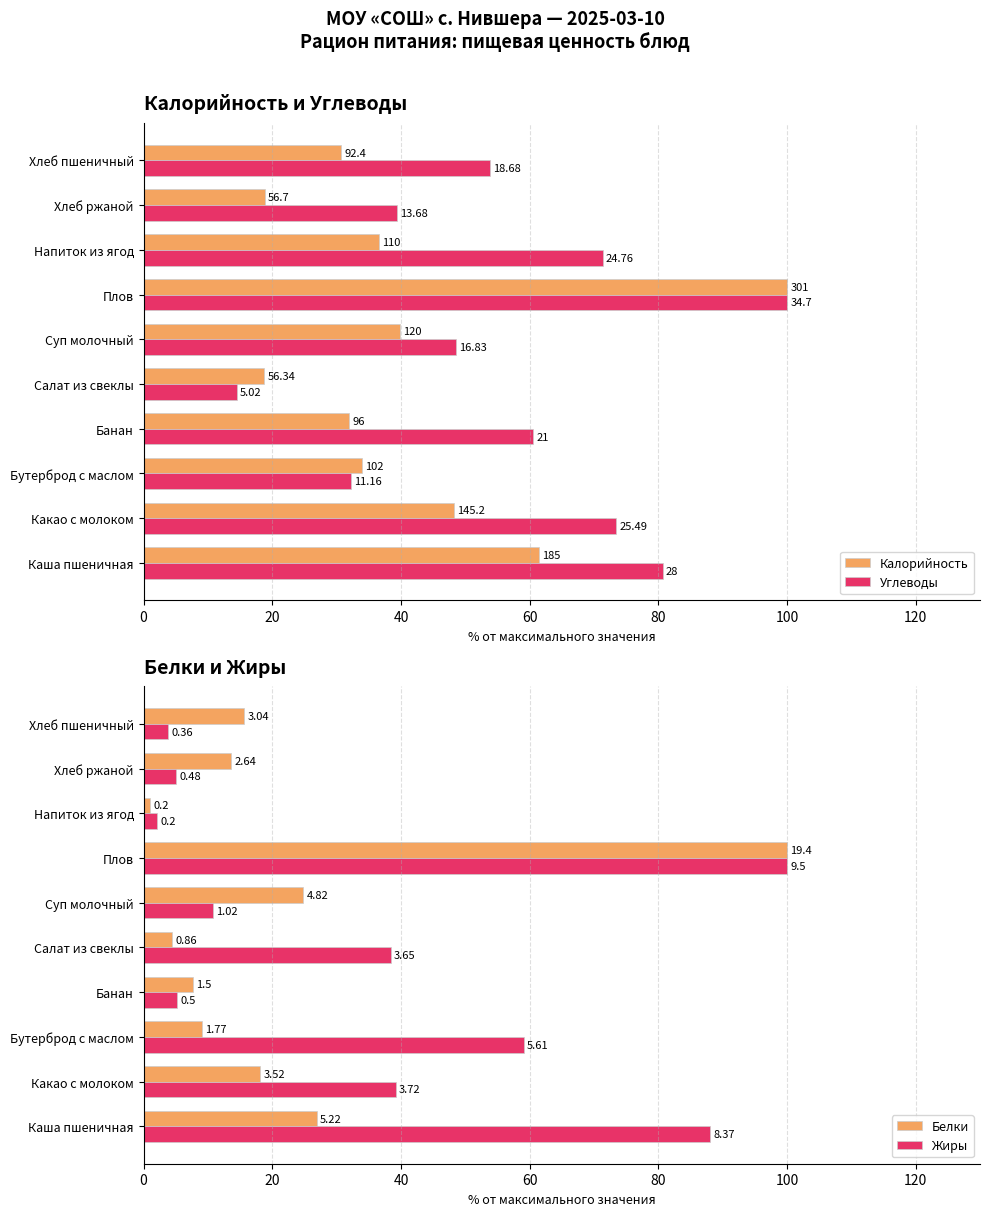

What is the difference between the maximum and second lowest values in the Калорийность series?

81.2